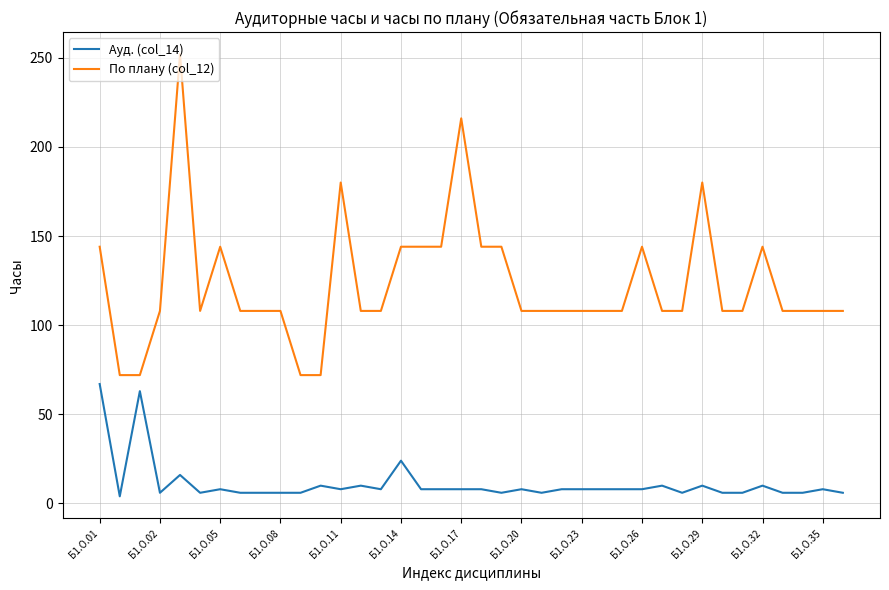

Which series has the largest total across all categories?

По плану (col_12)